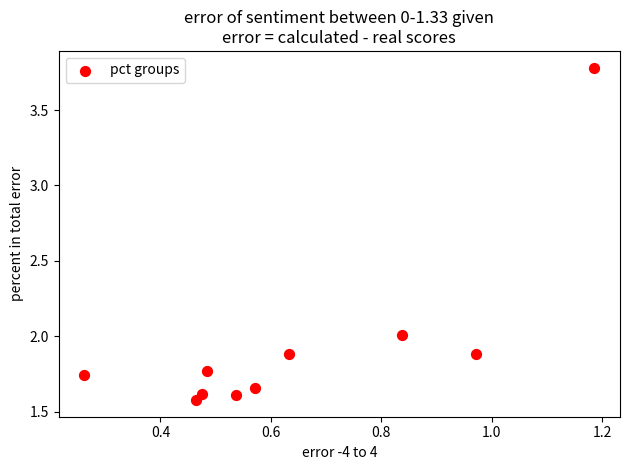

What is the average X value?

0.6